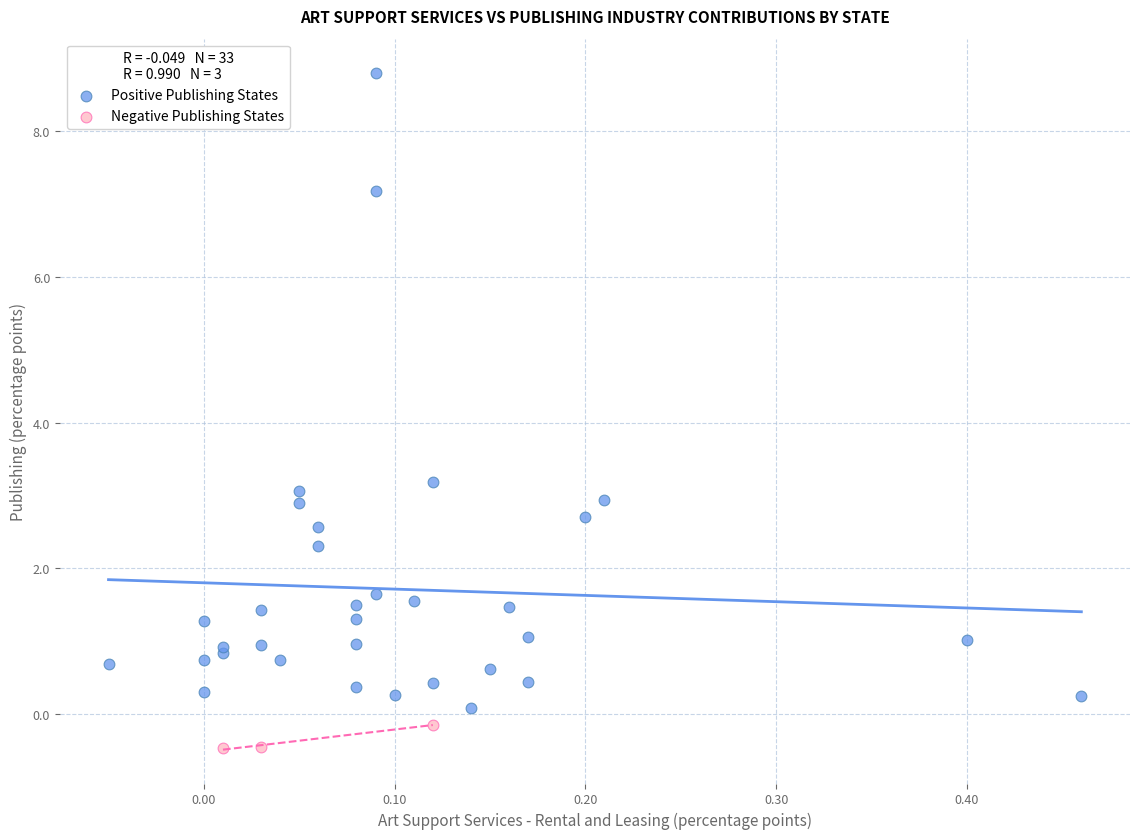

Which series has the largest Y range (max minus min)?

Positive Publishing States